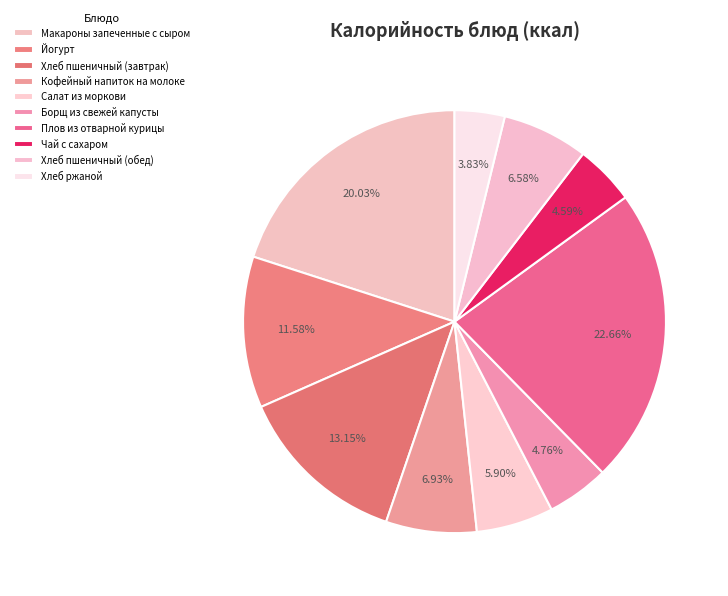

The Салат из моркови slice represents 6% of the pie. True or false?

True